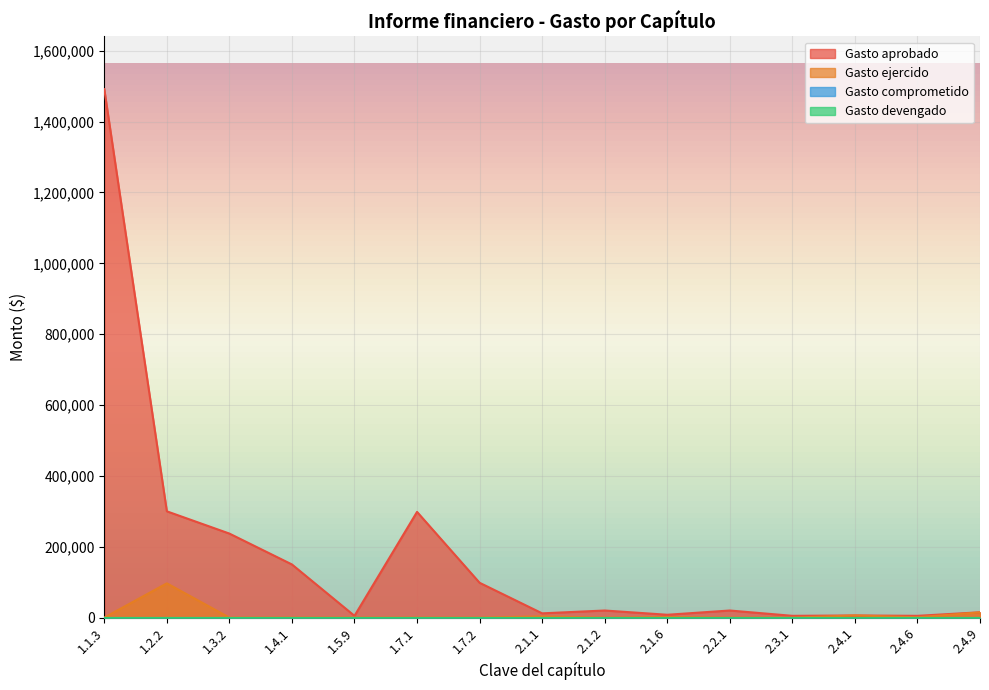

True or false: Gasto ejercido has more than 2 interior local peaks.

True